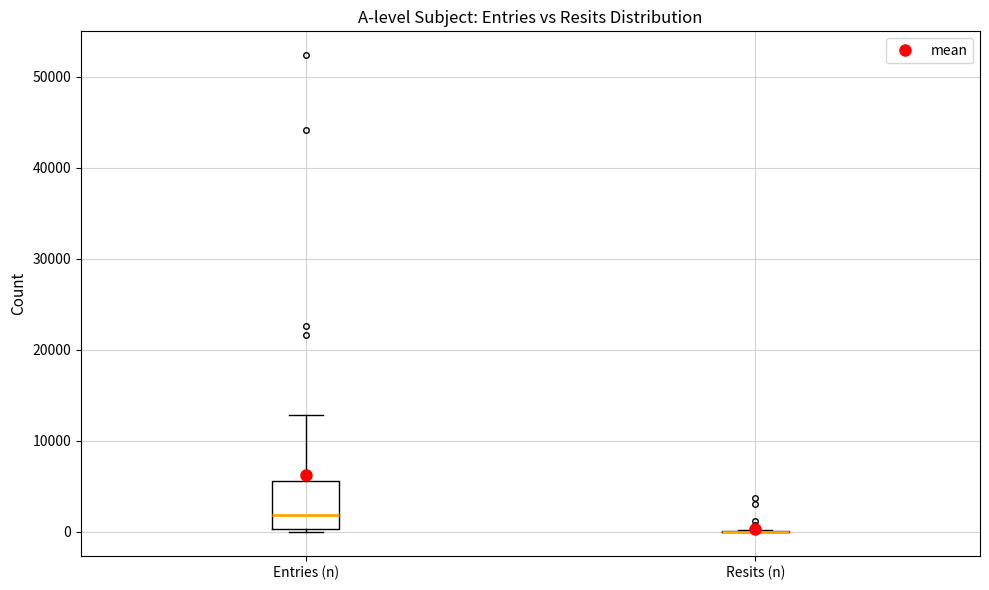

Reading left to right, read every box against the y-axis: the position of its median line, the range the box covers, and the ends of its whiskers. The values are not printed on the chart, so give them approximately, as read against the axis.

Entries (n): median 2000, box 0 to 6000, whiskers 0 to 13000
Resits (n): box collapsed to a line at 0, whiskers 0 to 0